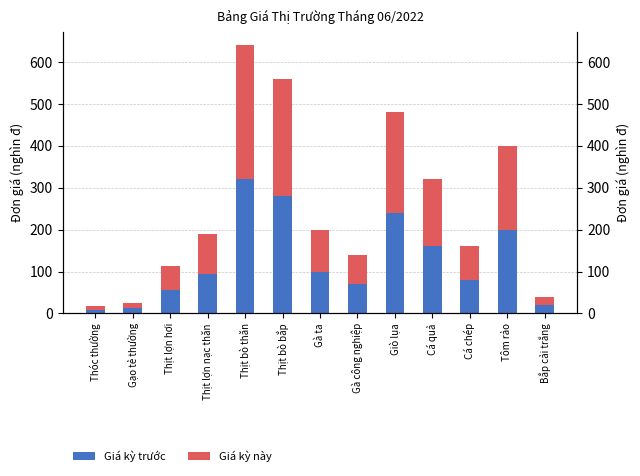

What position from the left is Bắp cải trắng?

13